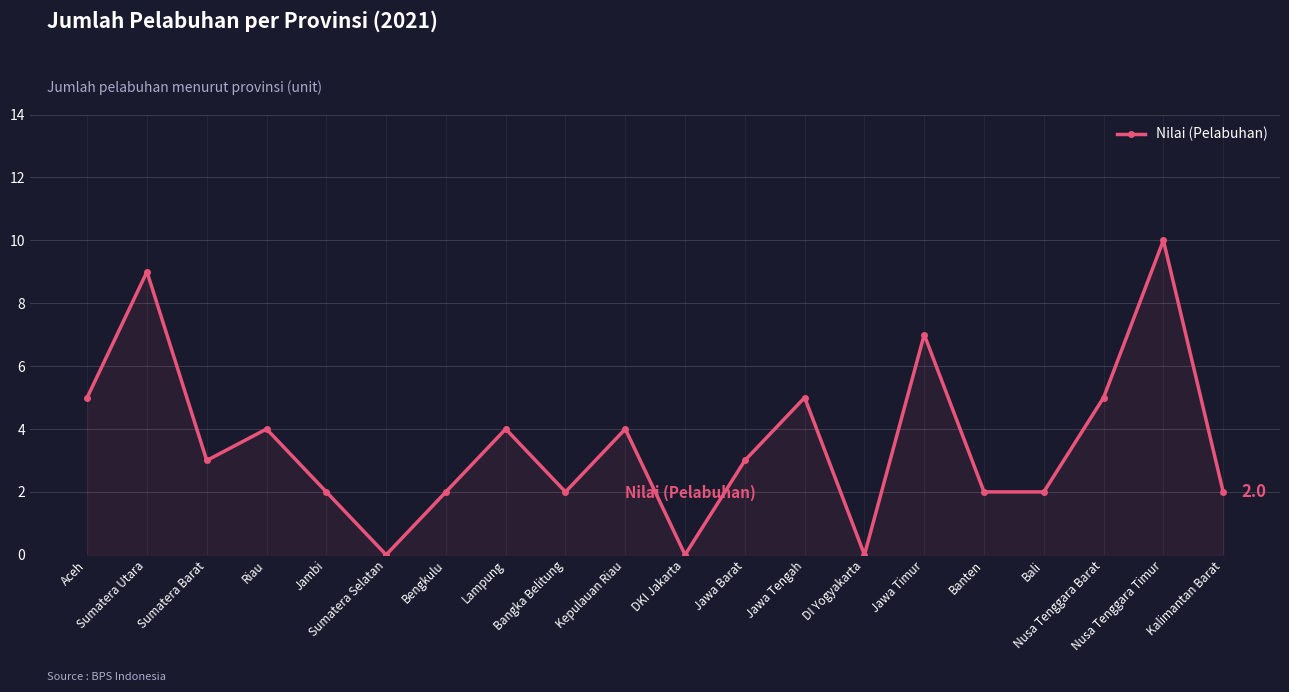

What is the label of the 2nd point from the left?

Sumatera Utara